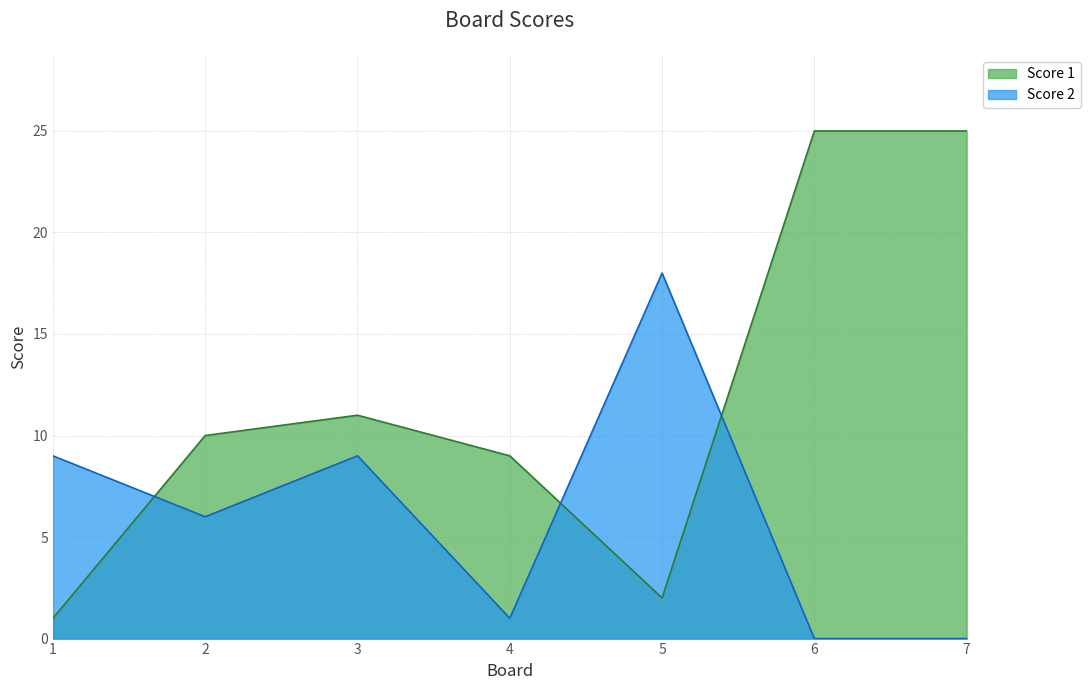

What is the difference between the maximum and minimum values in the Score 2 series?

18